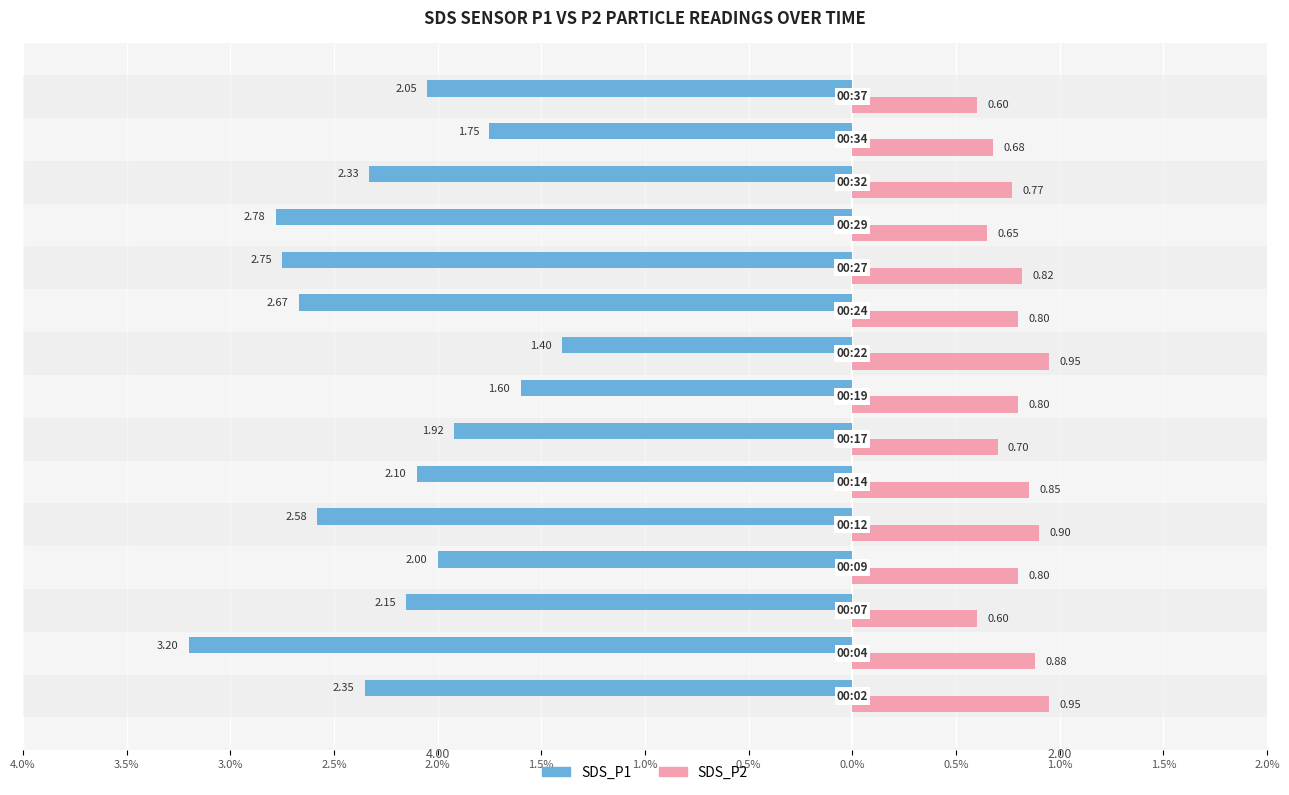

What are all the series names shown in the legend?

SDS_P1, SDS_P2